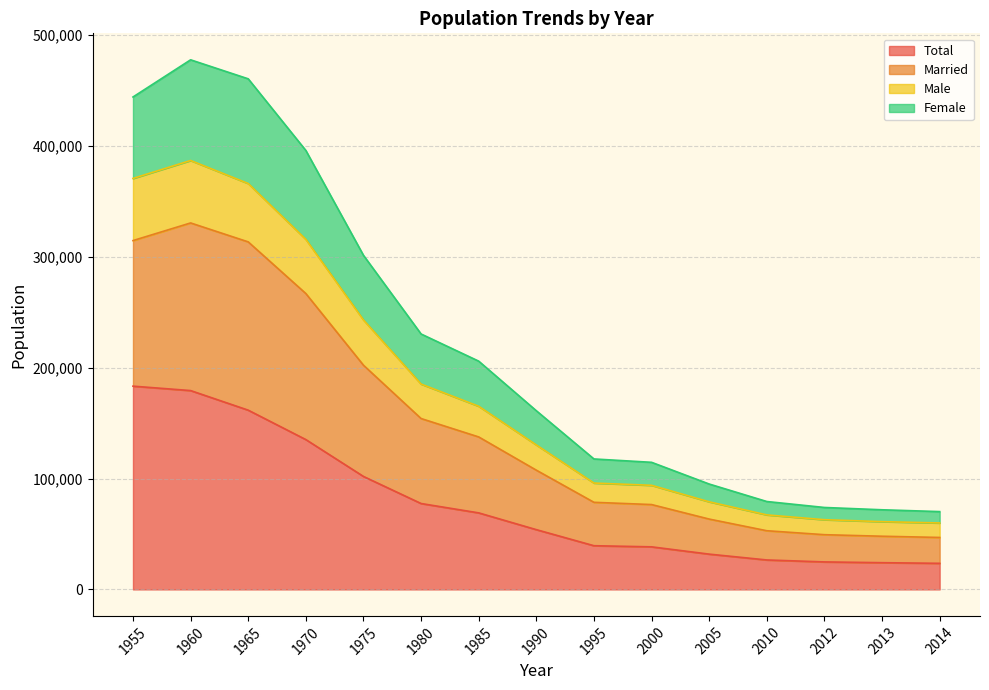

What are all the series names shown in the legend?

Total, Married, Male, Female